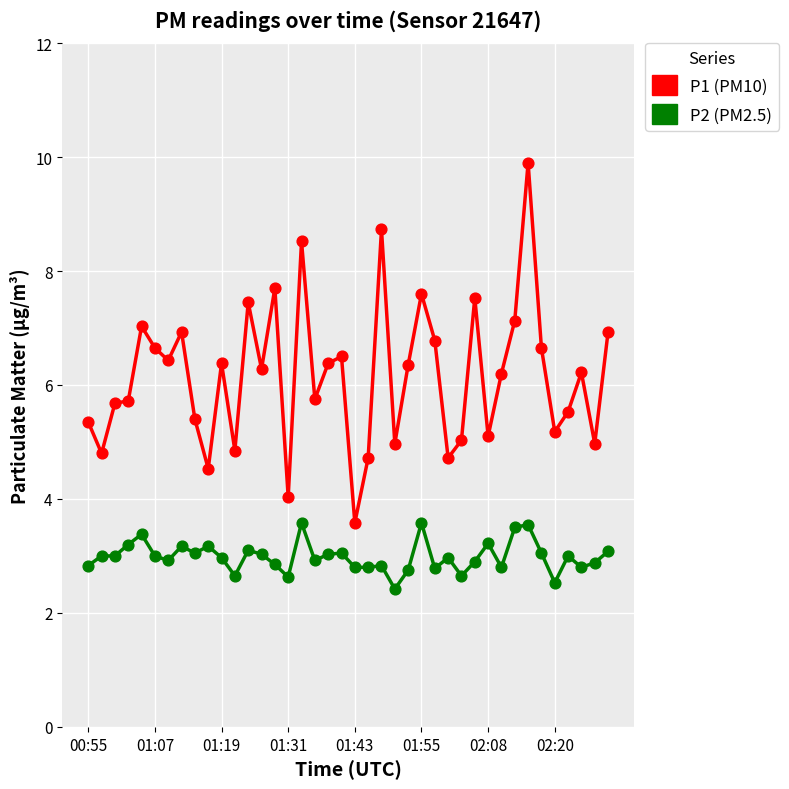

What is the maximum value shown in the chart?

9.9